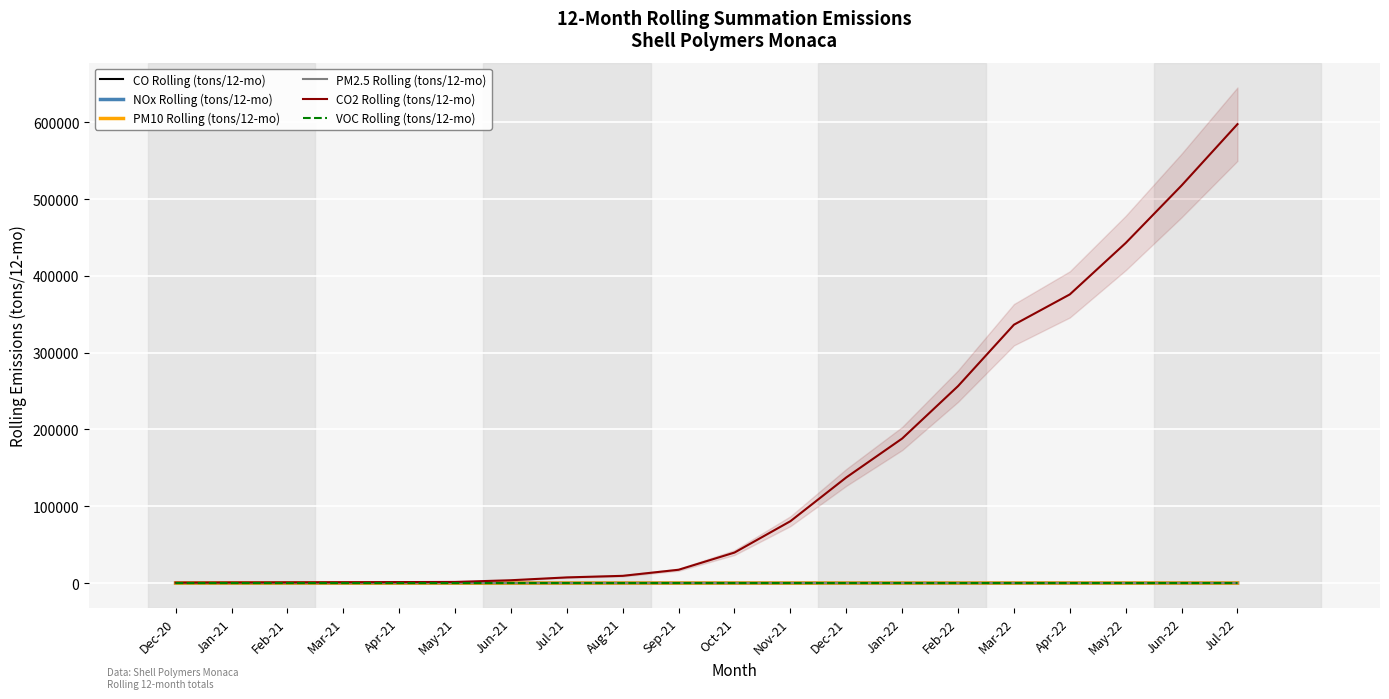

How many series are shown in this chart?

6